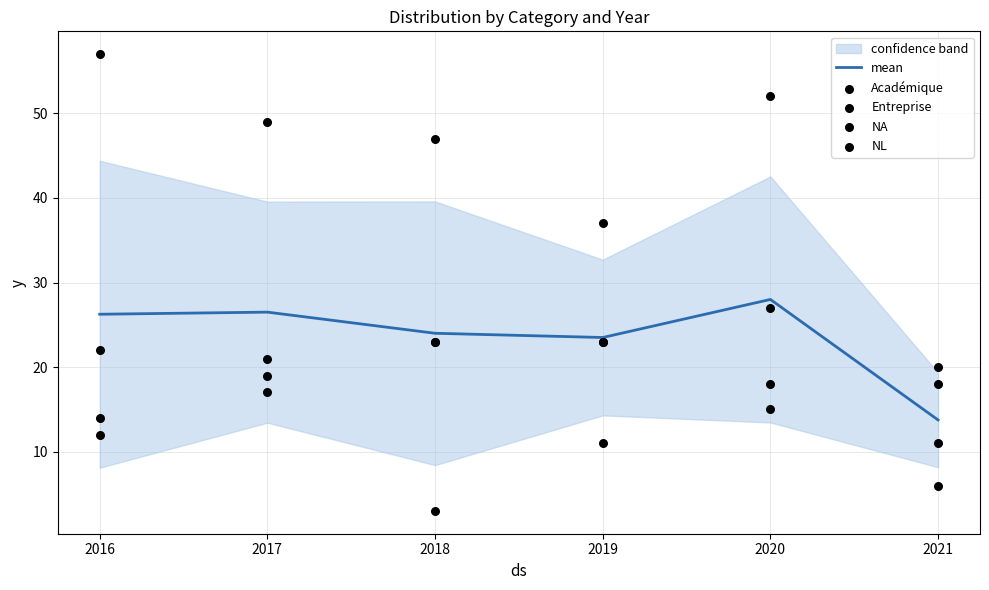

At which category is the sum across all series the highest?

2020